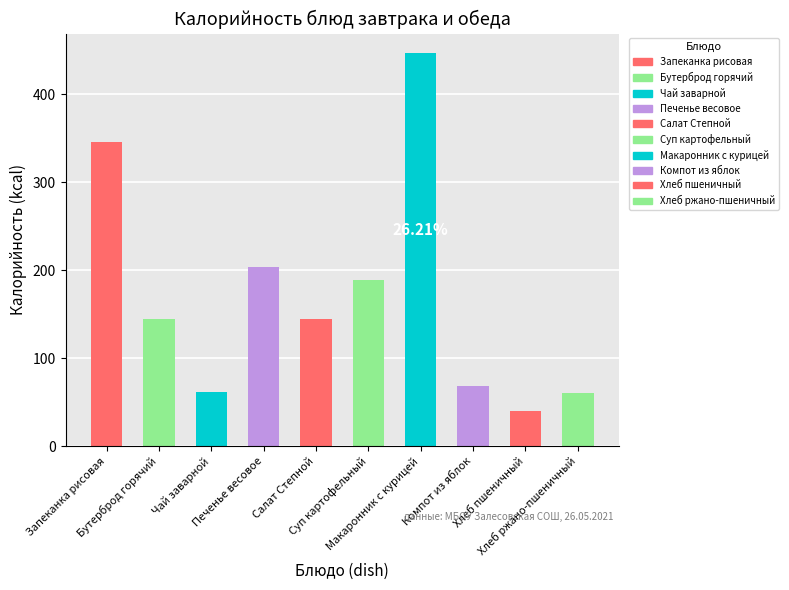

Which series has the largest total across all categories?

Калорийность